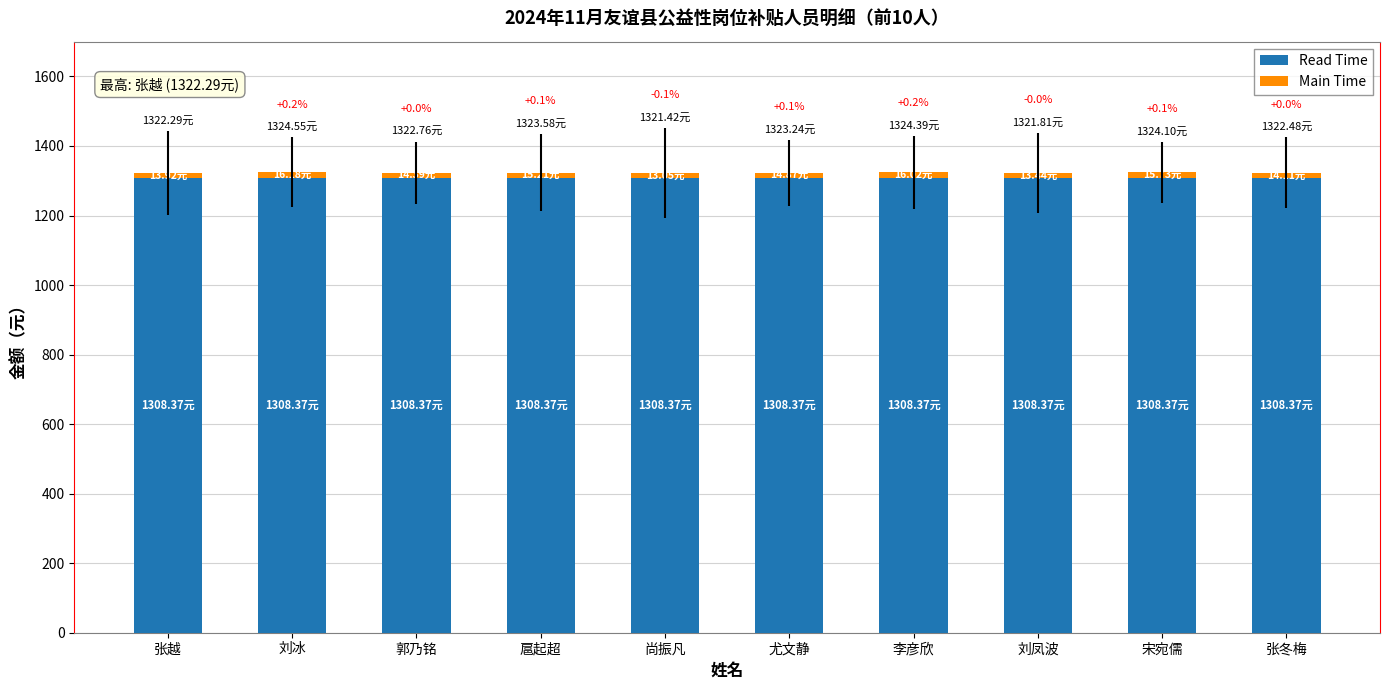

What is the sum of all Read Time values?

13083.7